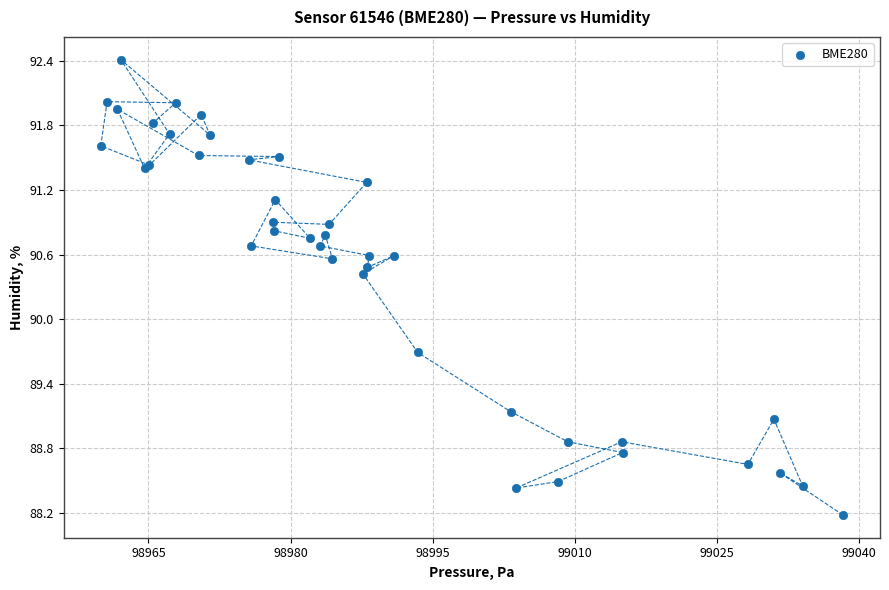

What Y value in the scatter plot is closest to 90?

89.7